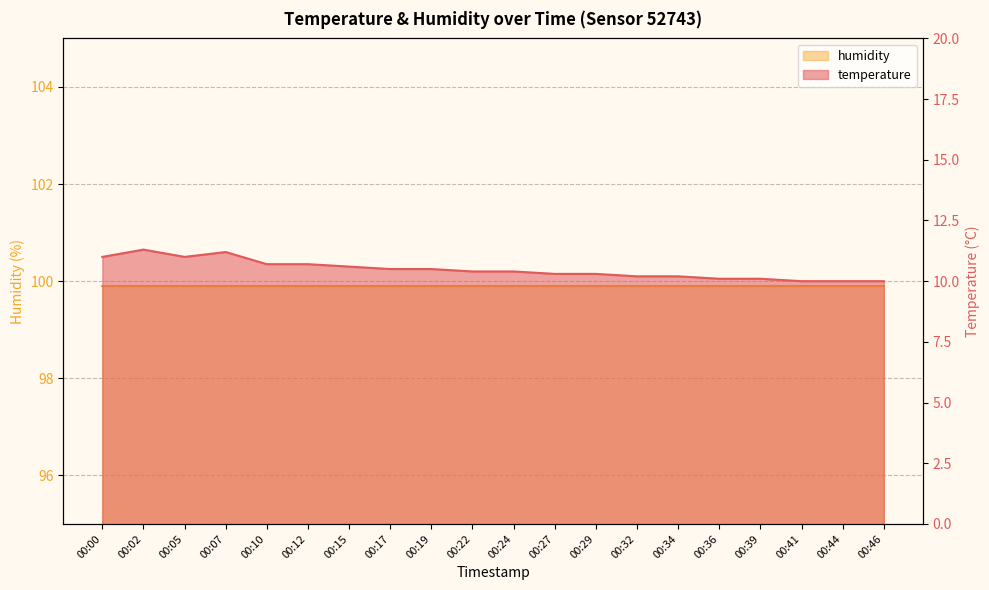

What is the value of the 10th point from the left?

10.4